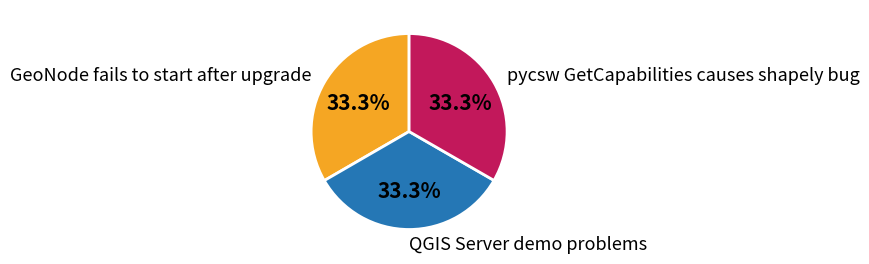

Approximately how many times larger is the value at pycsw GetCapabilities causes shapely bug compared to GeoNode fails to start after upgrade?

1.0